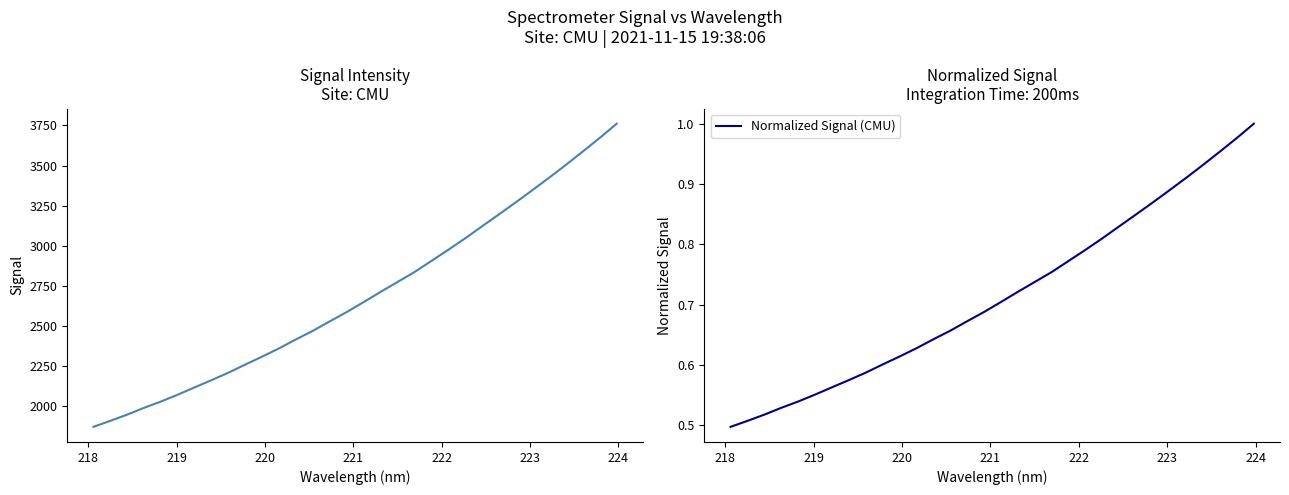

What is the minimum value shown in the chart?

0.5